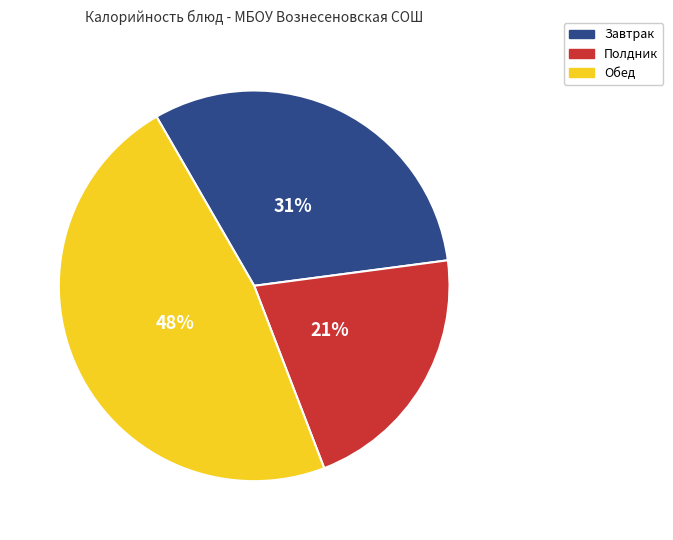

To the nearest percent, what is the difference between the Полдник and Завтрак slice percentages?

10%